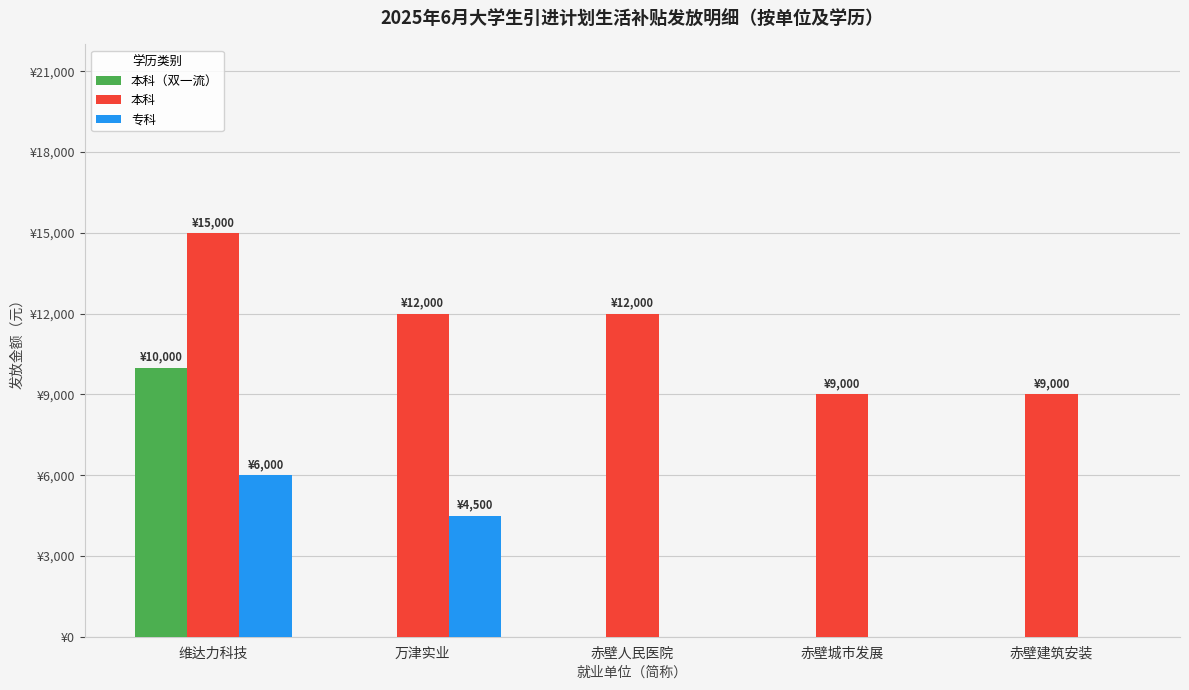

What is the total value across all series at 赤壁建筑安装?

9000